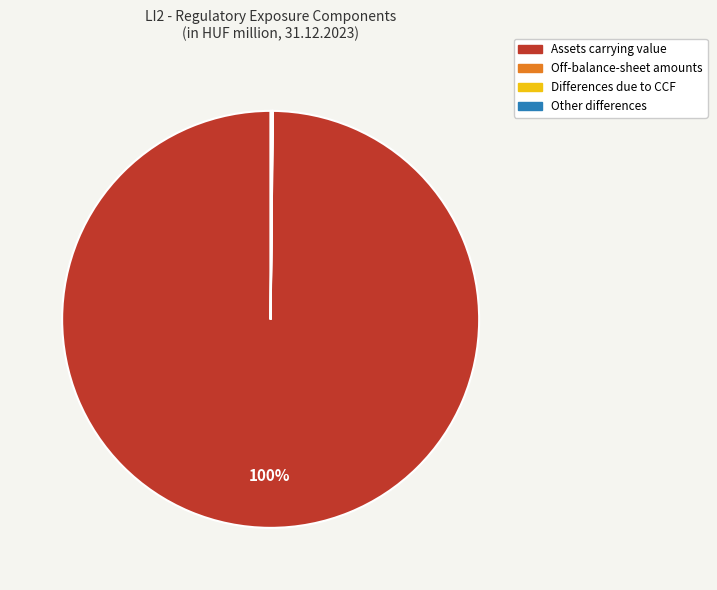

To the nearest percent, what is the difference between the largest and smallest slice percentages?

100%